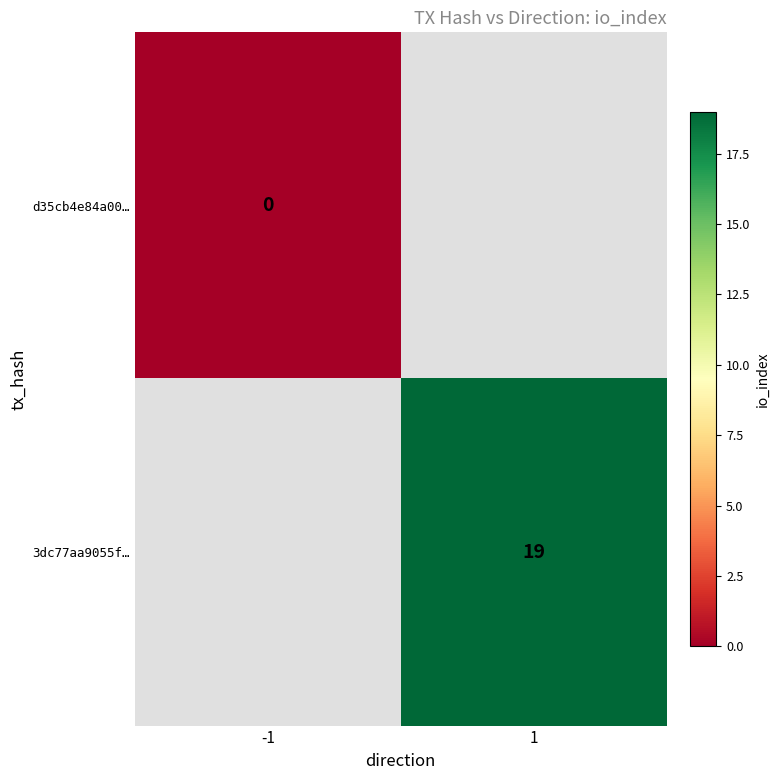

True or false: 3dc77aa9055f… has a value of 10 at 1.

False